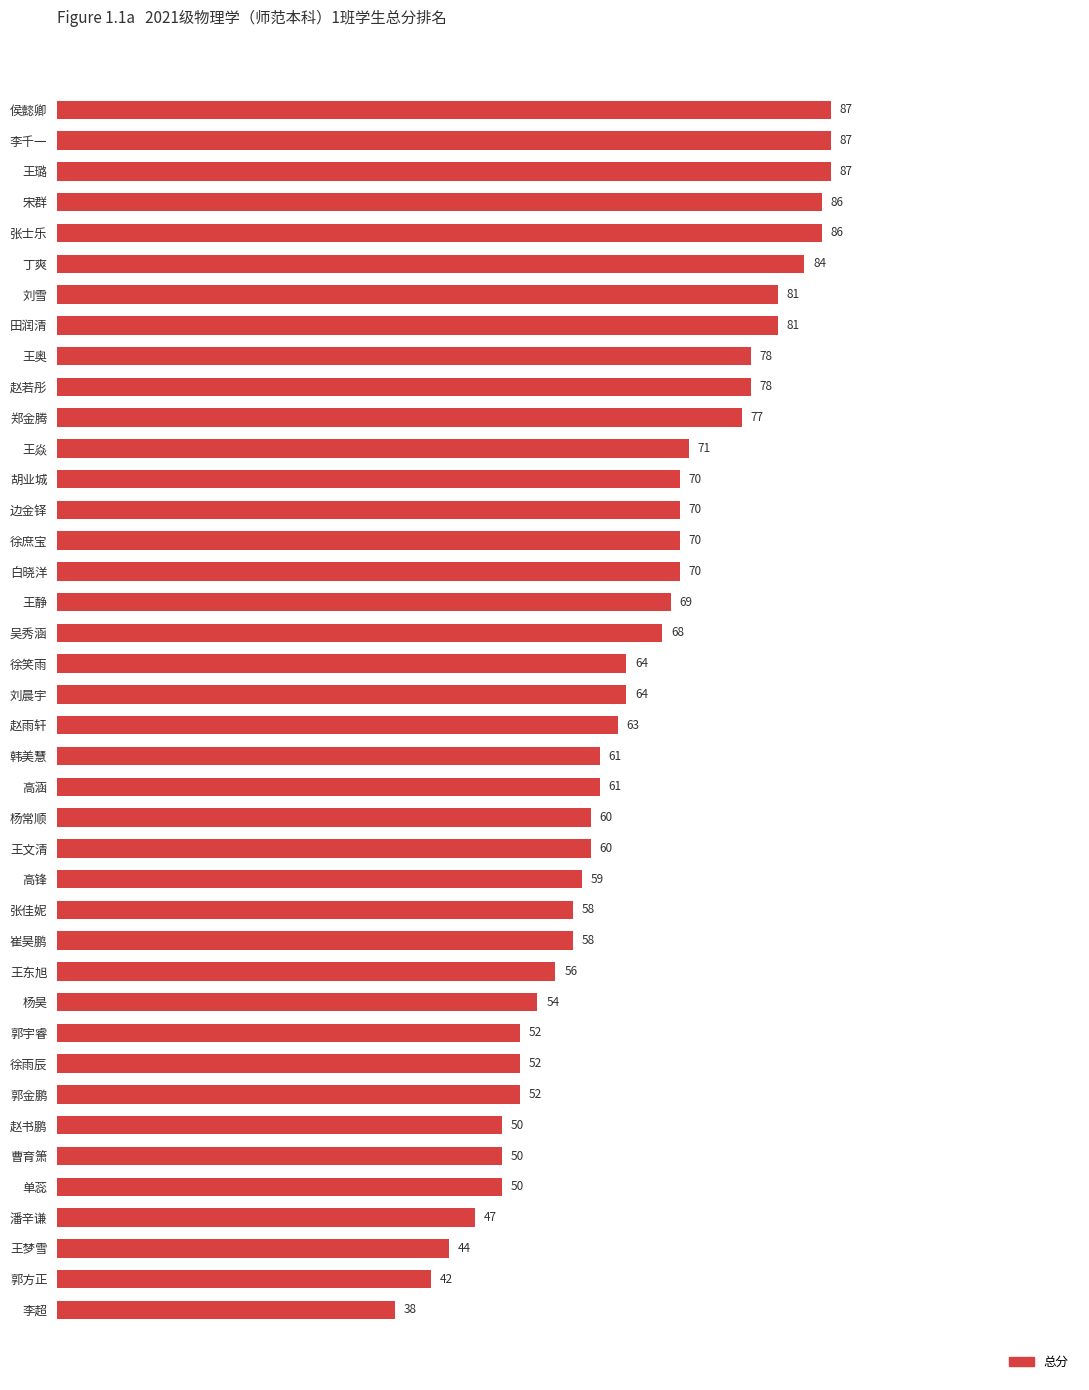

What is the label of the 2nd bar from the top?

李千一